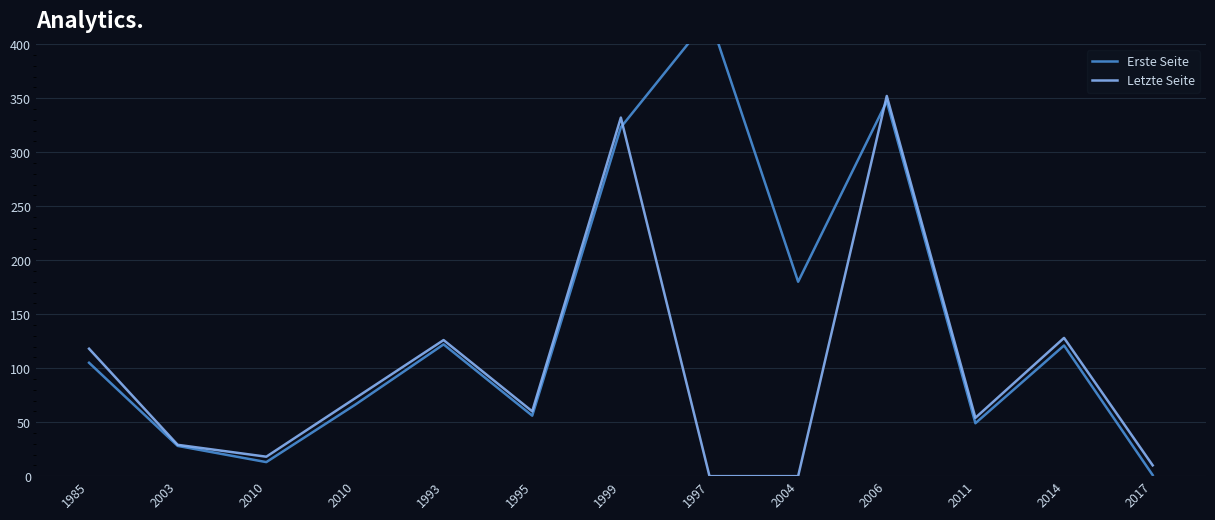

What are all the series names shown in the legend?

Erste Seite, Letzte Seite